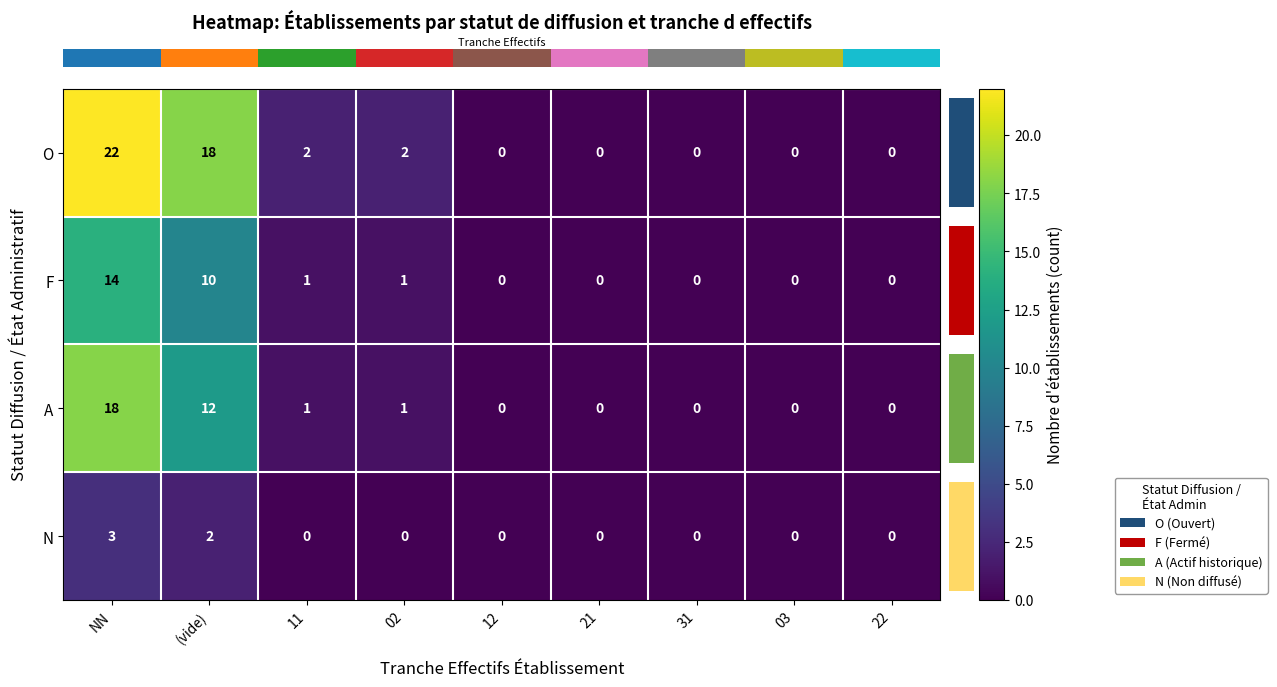

At how many categories does at least one series exceed 9?

2